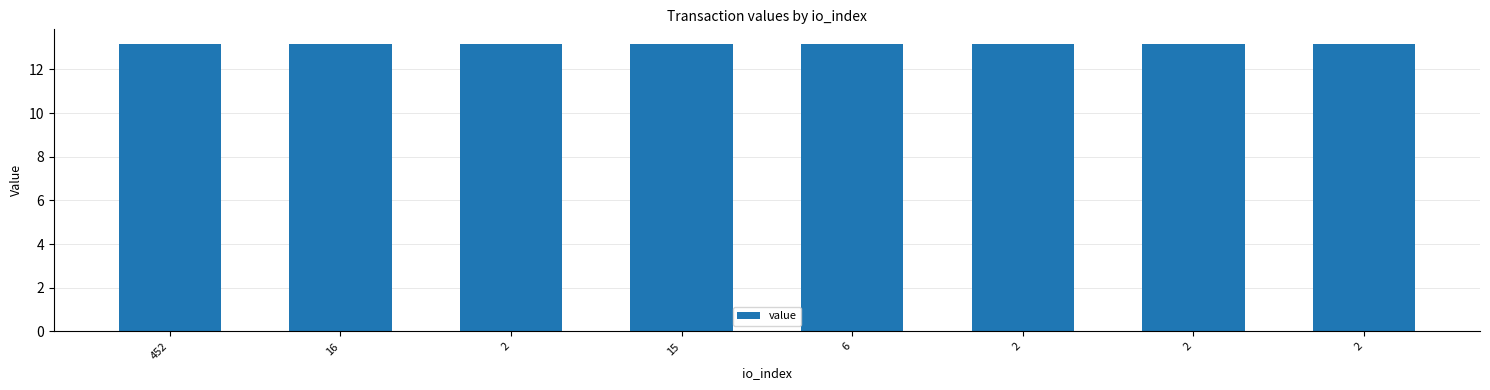

What is the label of the 8th bar from the left?

2